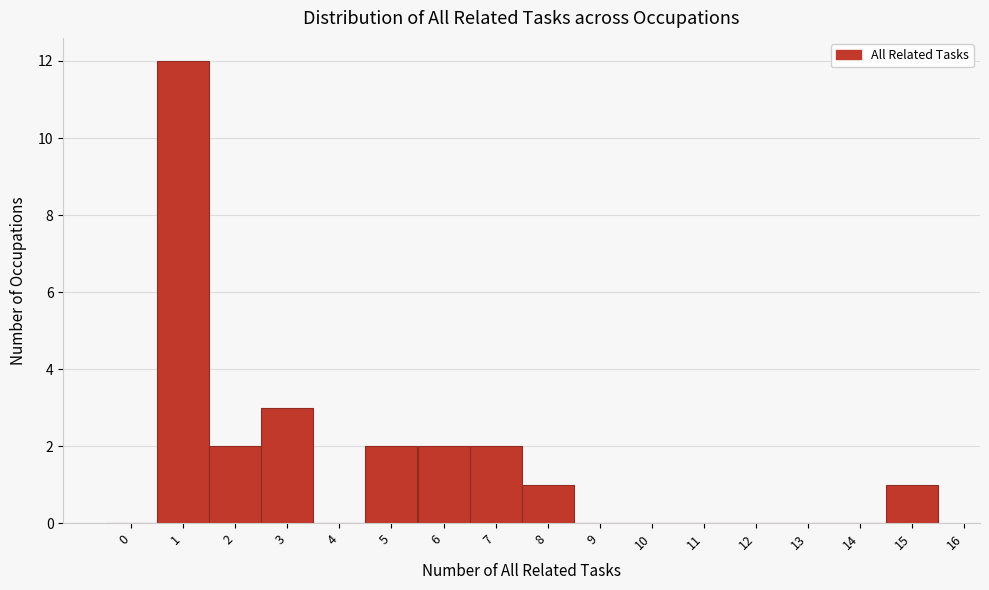

What is the height of the bar covering 1.5 to 2.5 on the x-axis? The values are not printed on the chart, so give them approximately, as read against the axis.

2